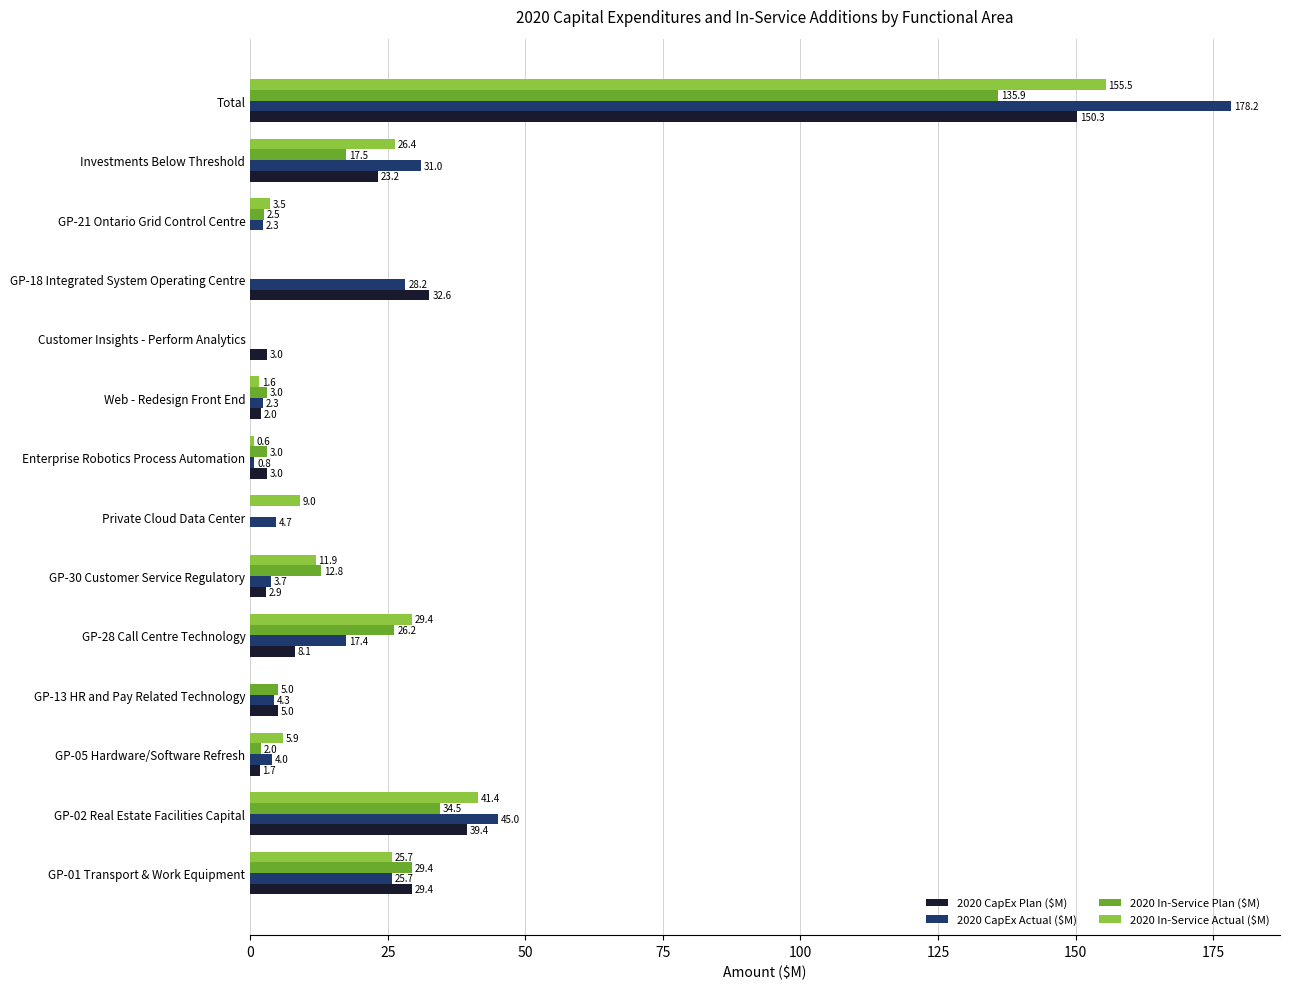

Which series has the largest total across all categories?

2020 CapEx Actual ($M)